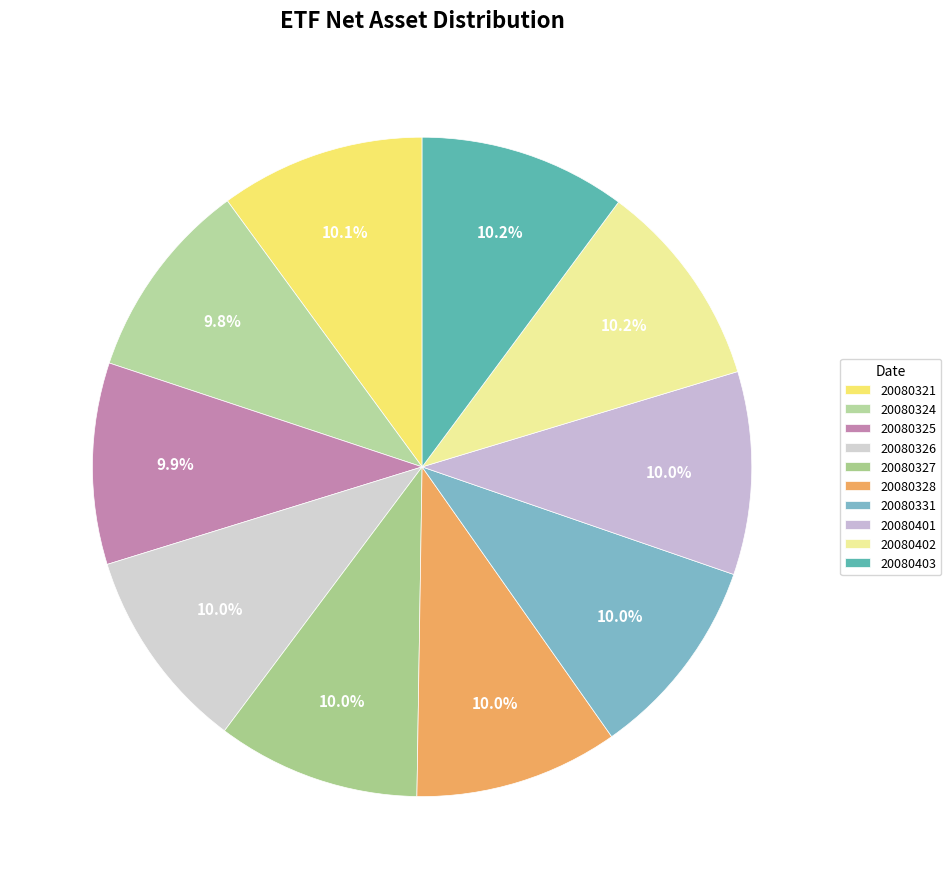

Do 20080402 and 20080321 together represent more than half of the pie?

No